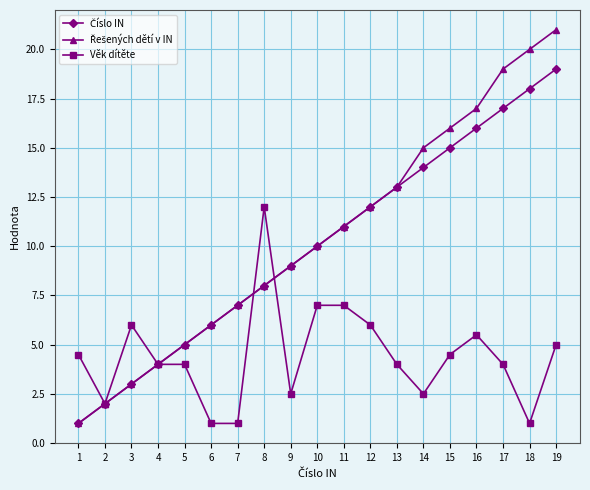

What is the difference between the highest and lowest values at 3?

3.0